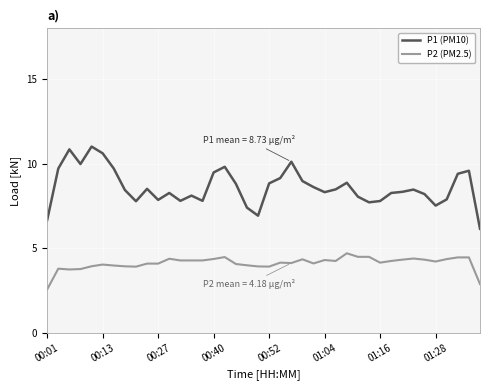

In P2 (PM2.5), how many points are lower than both neighbors (excluding endpoints)?

10